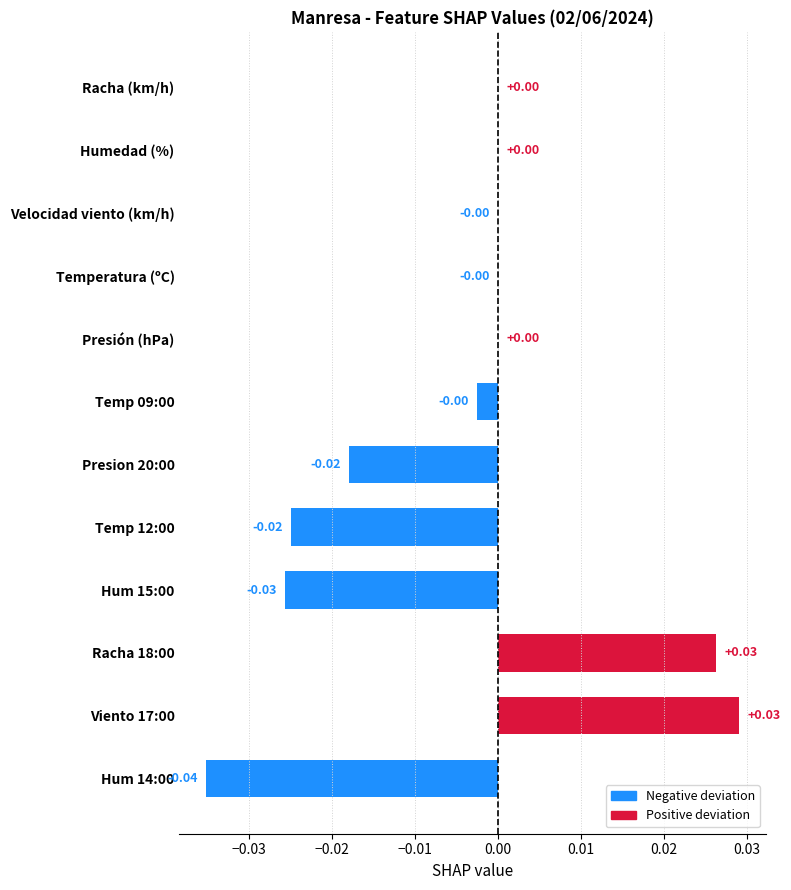

Between Hum 15:00 and Presion 20:00, which is larger?

Presion 20:00